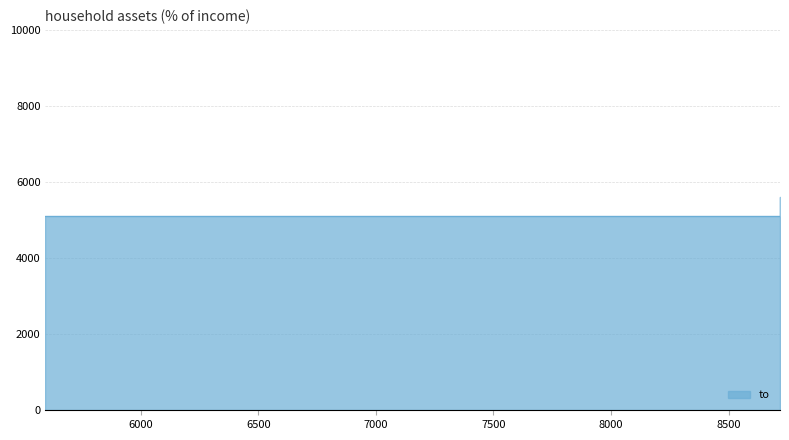

How many data points does each series have?

3